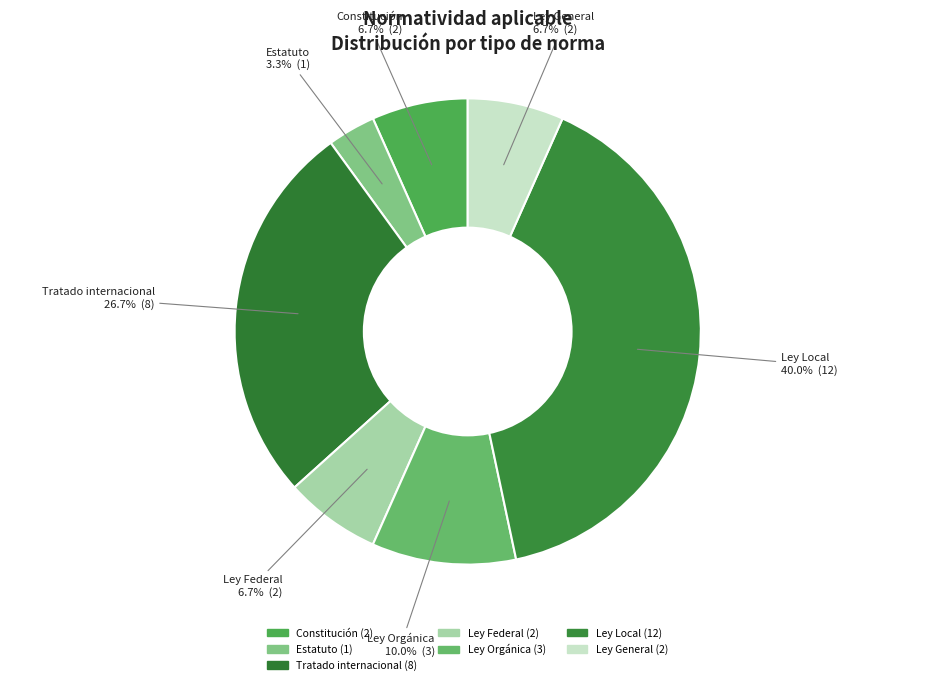

Is there any slice that represents more than half of the pie?

No